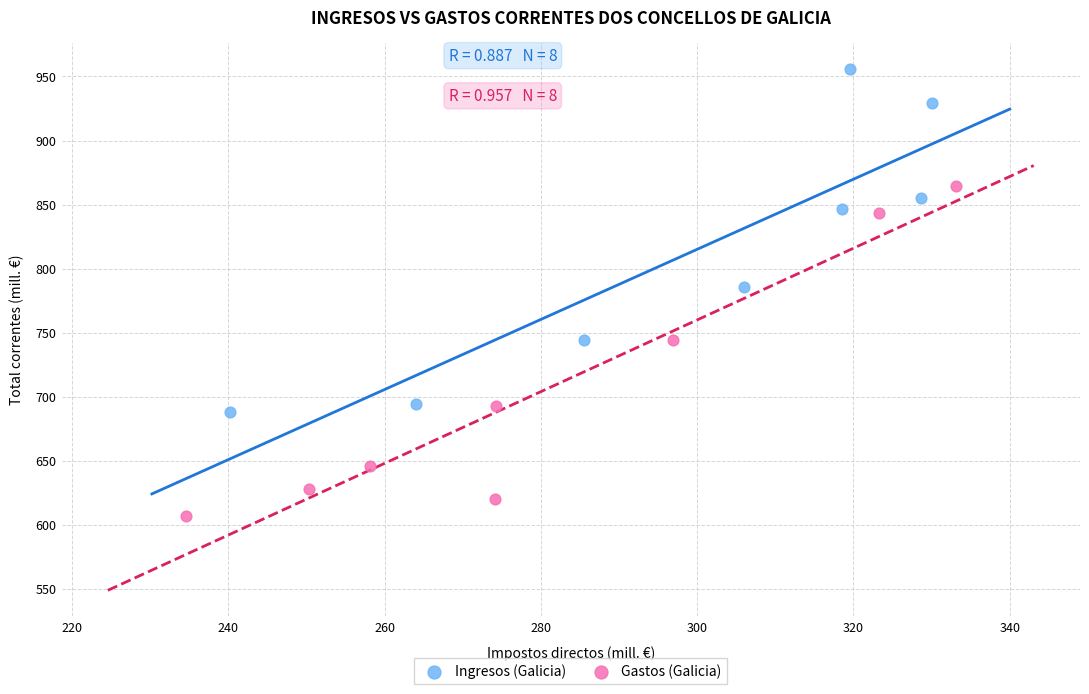

Which series reaches the maximum Y coordinate?

Ingresos (Galicia)